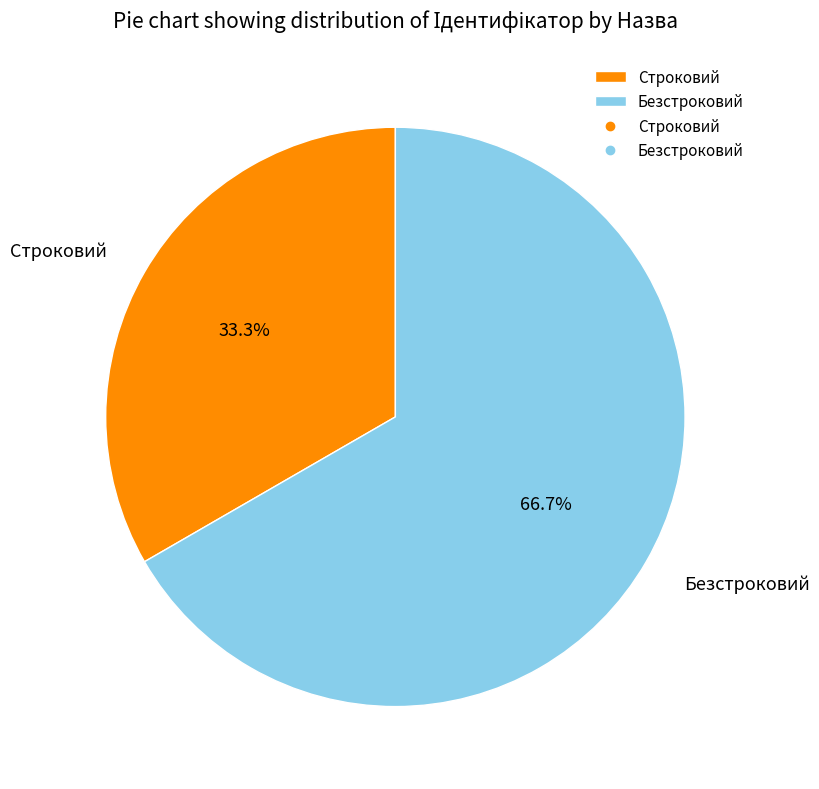

Count the number of slices in the pie.

2